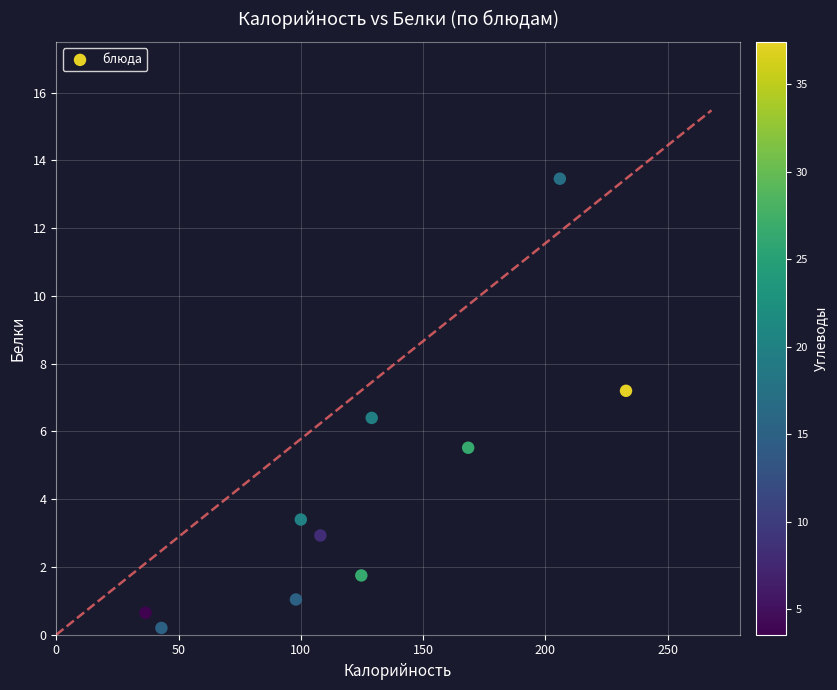

What is the average Y value?

4.3